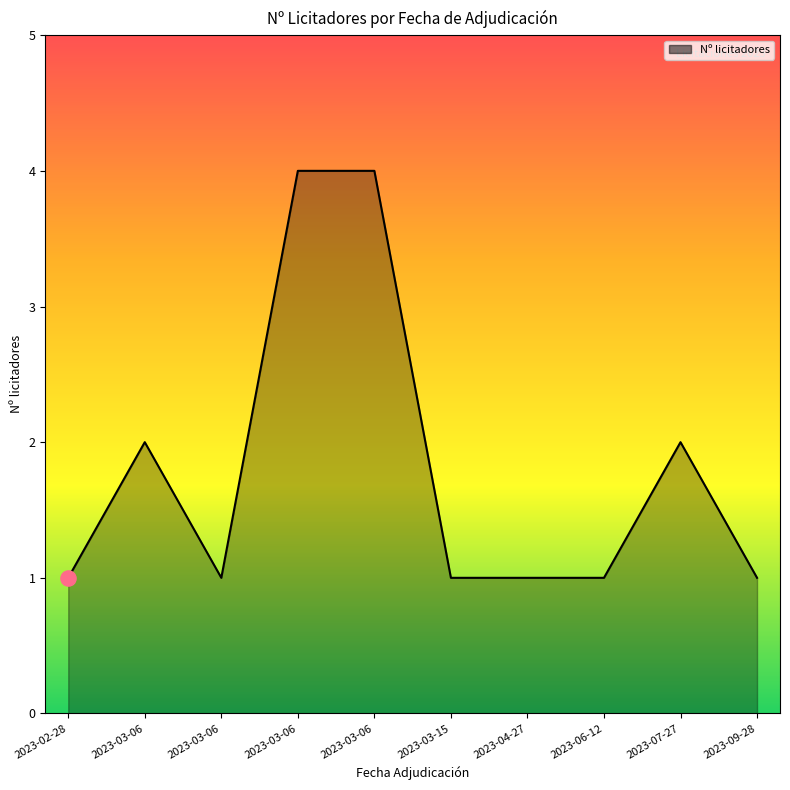

Is this an area chart (filled region under the line)?

Yes